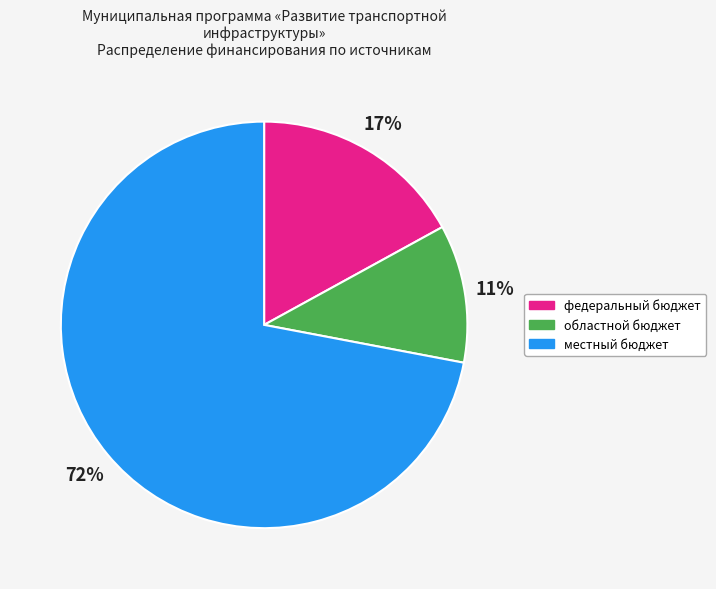

To the nearest percent, what is the difference between the областной бюджет and местный бюджет slice percentages?

61%